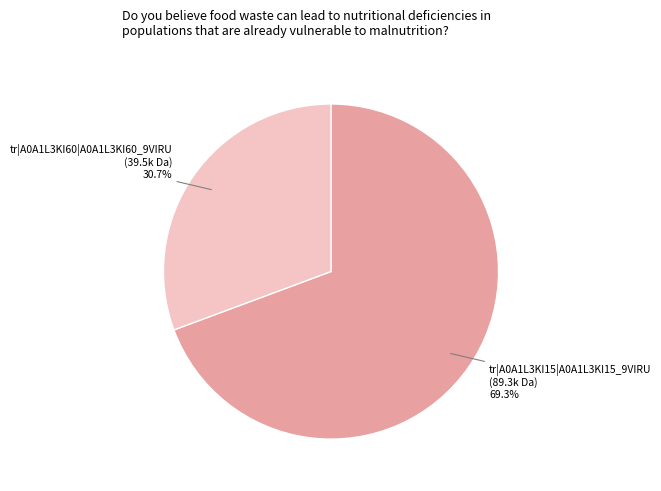

Is there any slice that represents more than half of the pie?

Yes